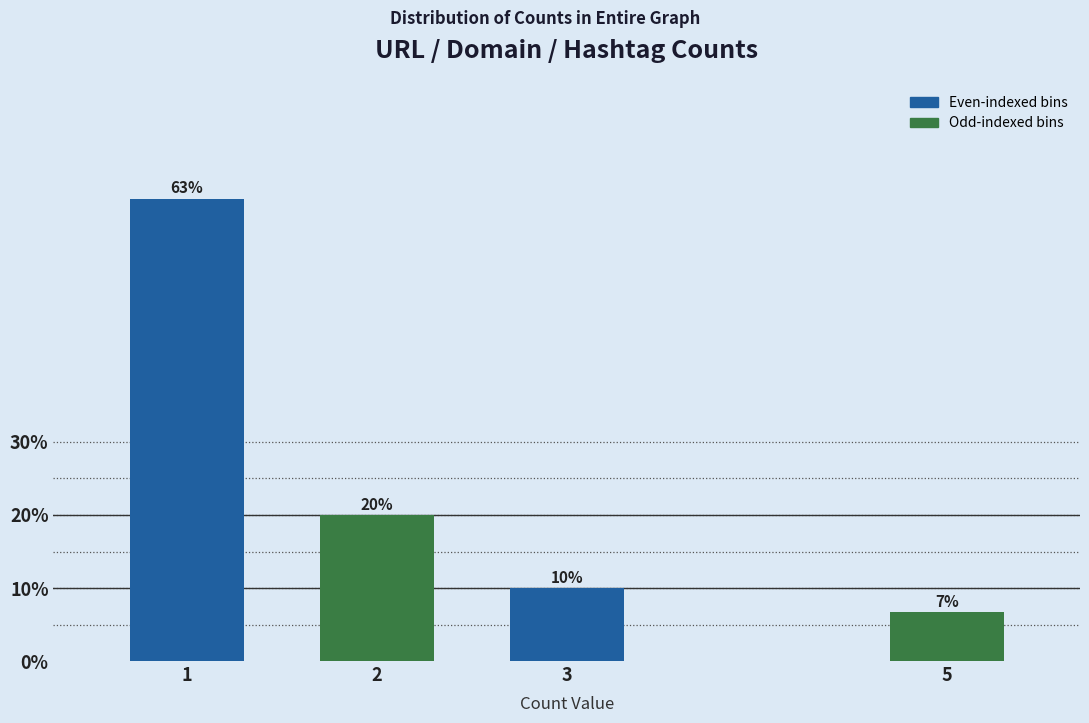

True or false: the data shows 63.3 at 1.

True